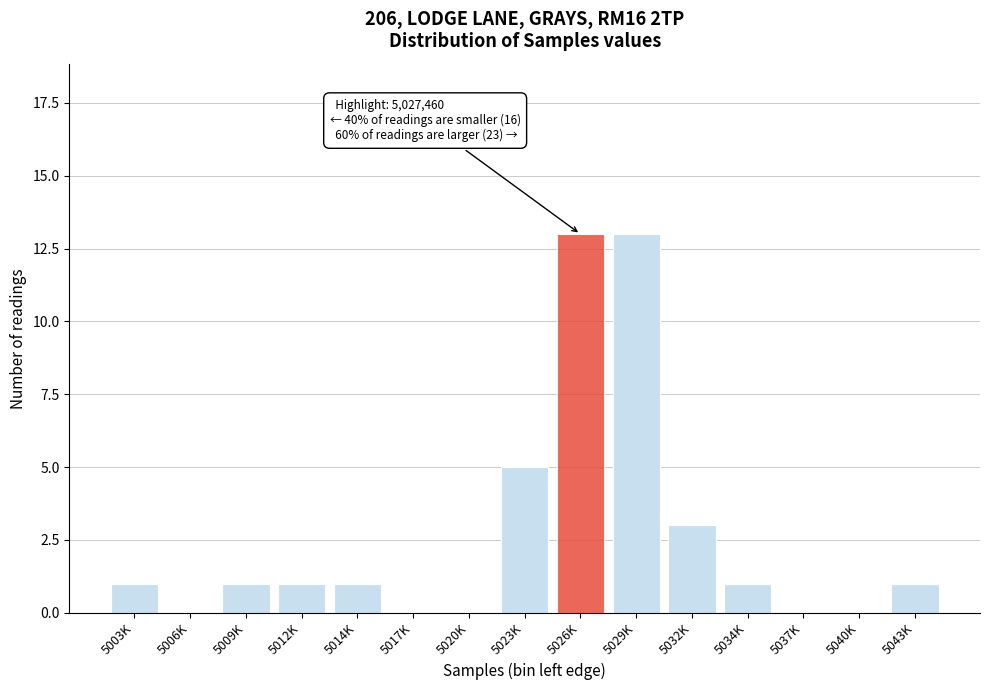

Reading left to right, transcribe all the data shown in this chart.

5003K=1	5006K=0	5009K=1	5012K=1	5014K=1	5017K=0	5020K=0	5023K=5	5026K=13	5029K=13	5032K=3	5034K=1	5037K=0	5040K=0	5043K=1